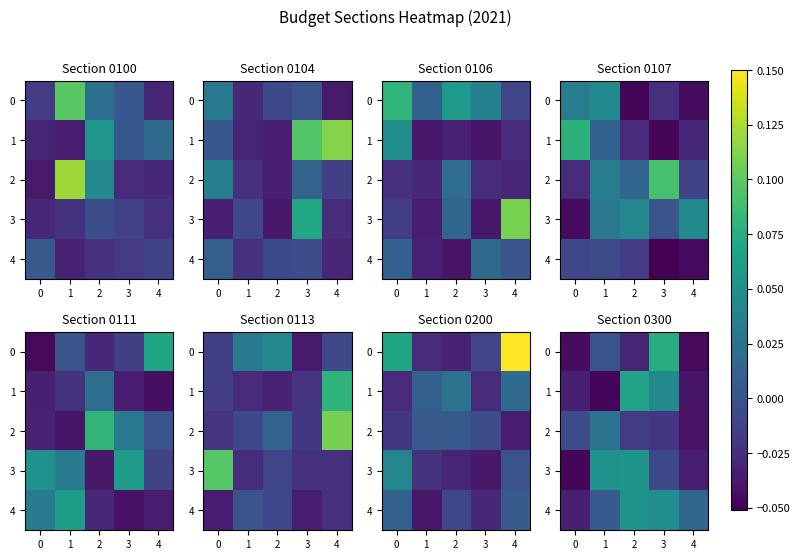

Is it true that row_3 equals -0.0 at 2?

False